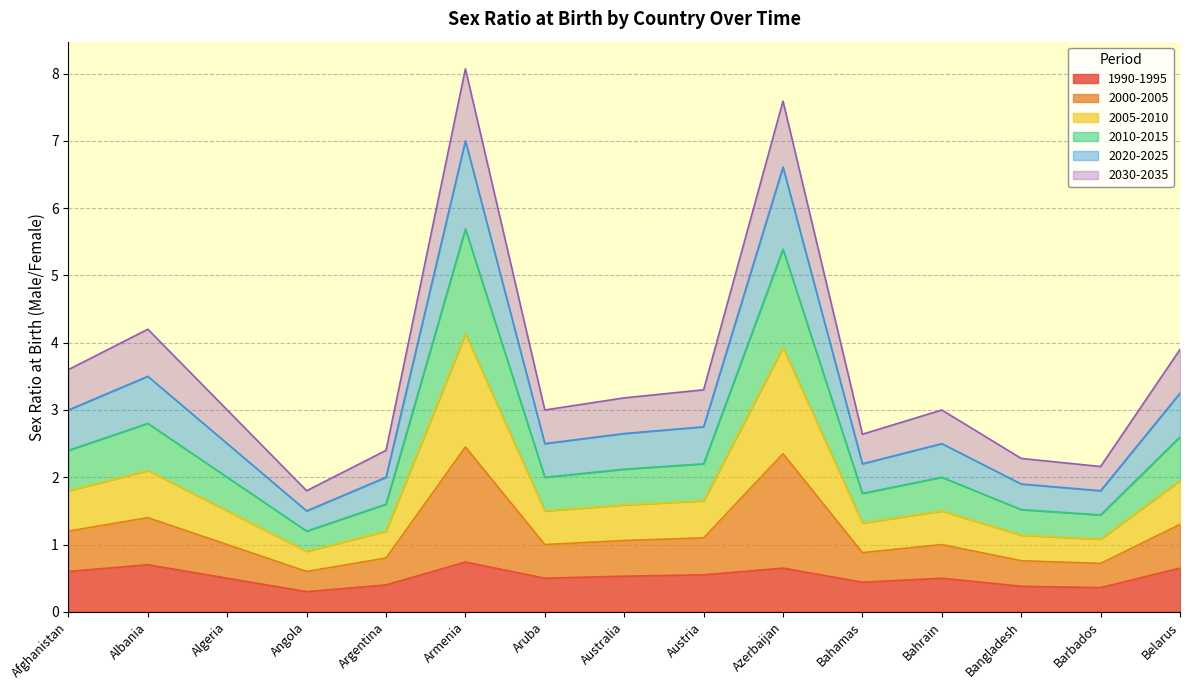

What is the lowest value of the 1990-1995 series?

0.3